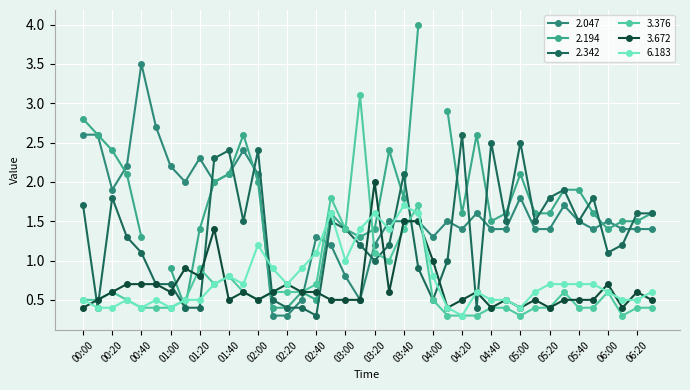

Where is the first local maximum for 3.376?

00:20